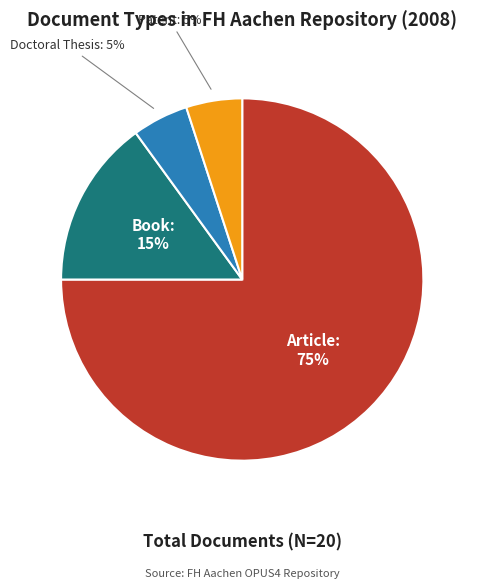

What percentage is the Article slice, to the nearest percent?

75%